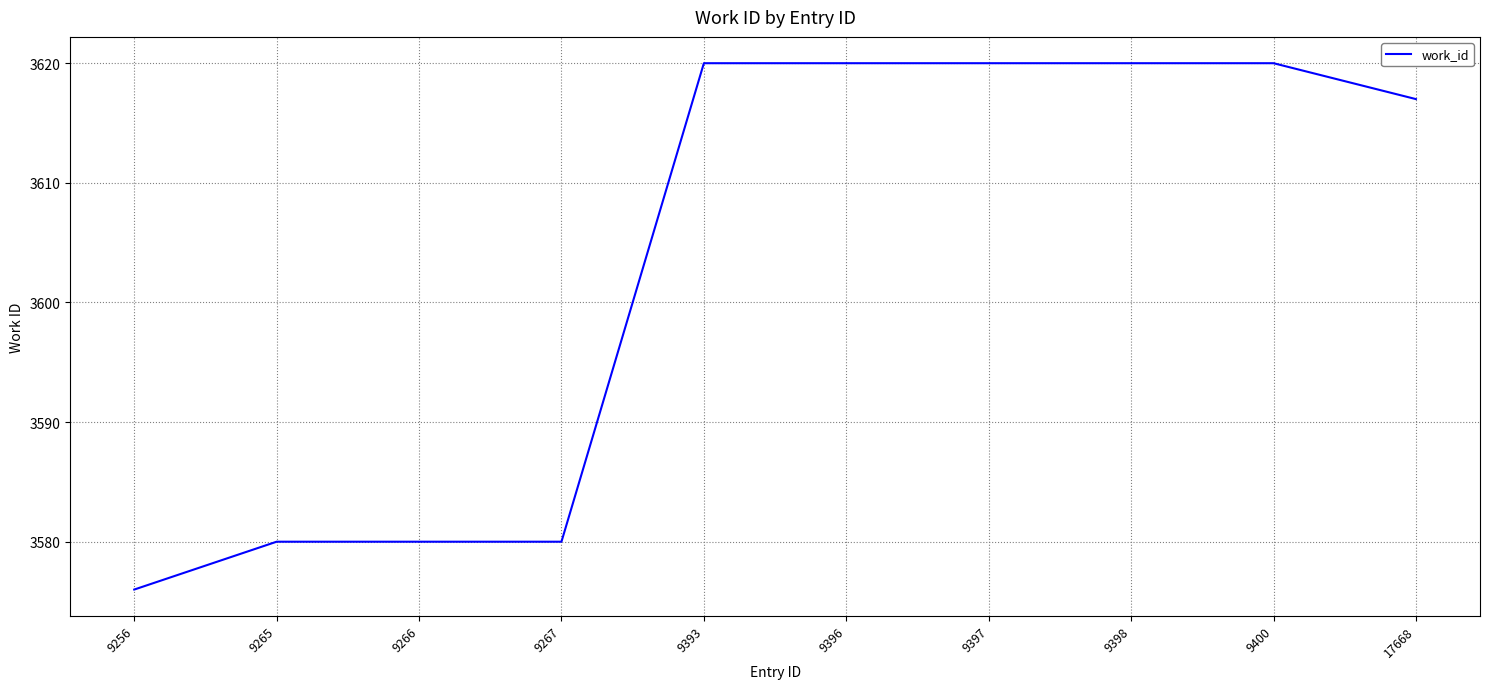

Which label corresponds to the smallest value in the chart?

9256